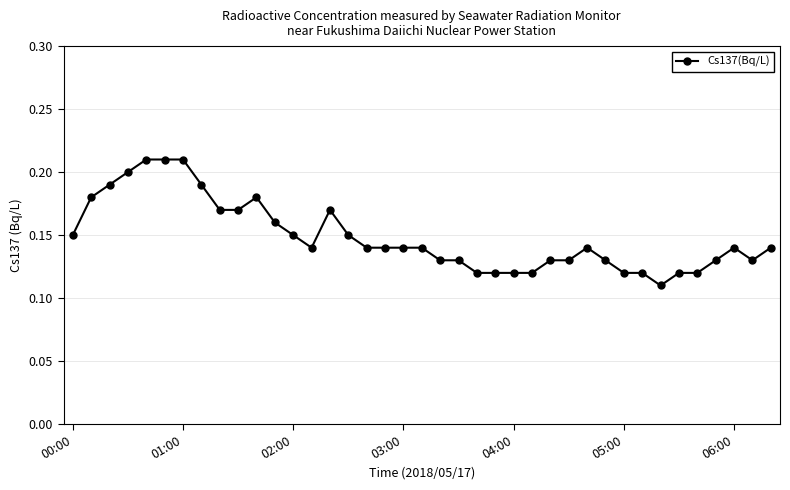

True or false: there are more than 1 points higher than both neighbors.

True